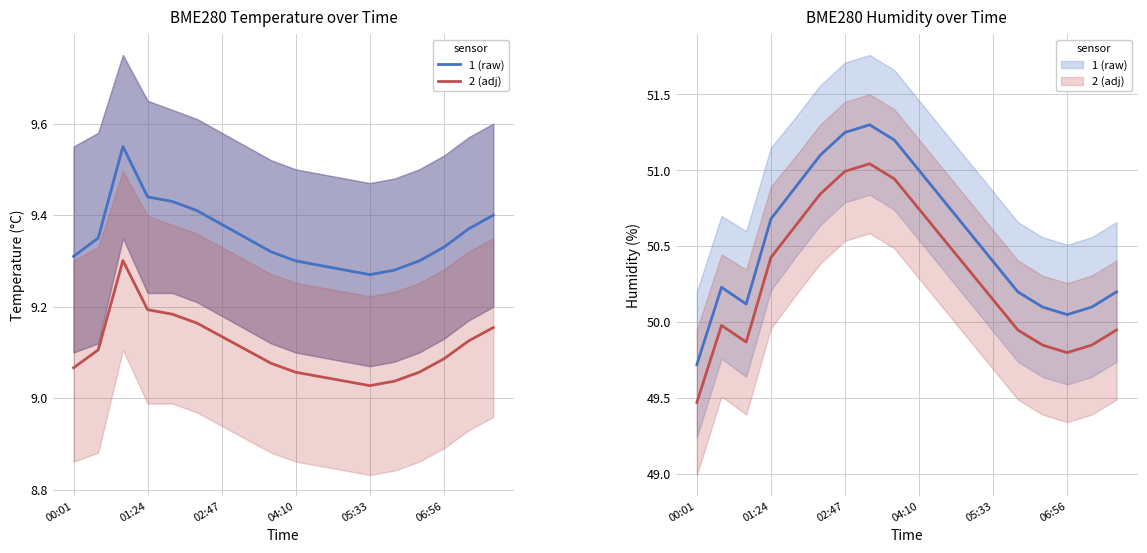

What is the difference between the highest and lowest values at 06:56?

41.0